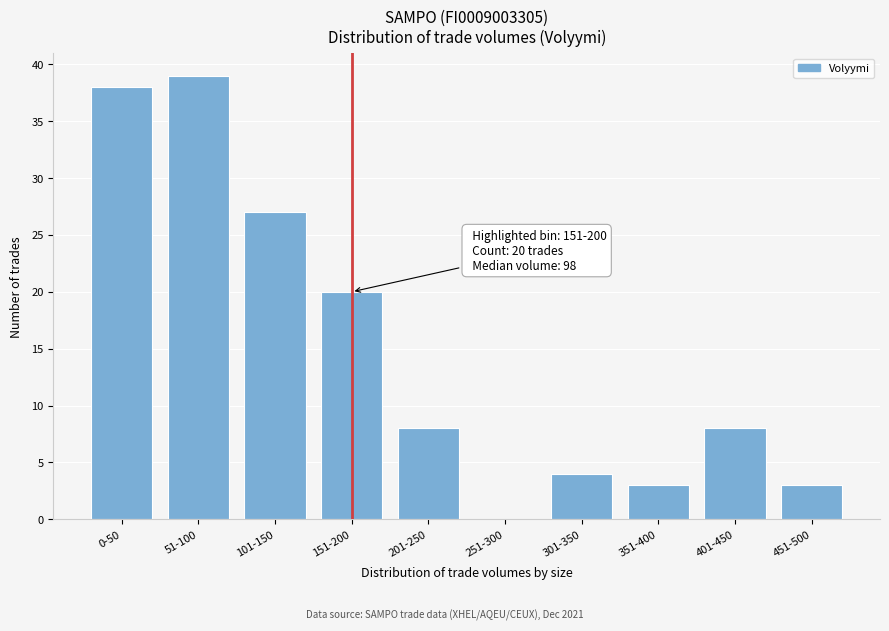

Reading left to right, what are all the values shown in this chart?

0-50=38	51-100=39	101-150=27	151-200=20	201-250=8	251-300=0	301-350=4	351-400=3	401-450=8	451-500=3